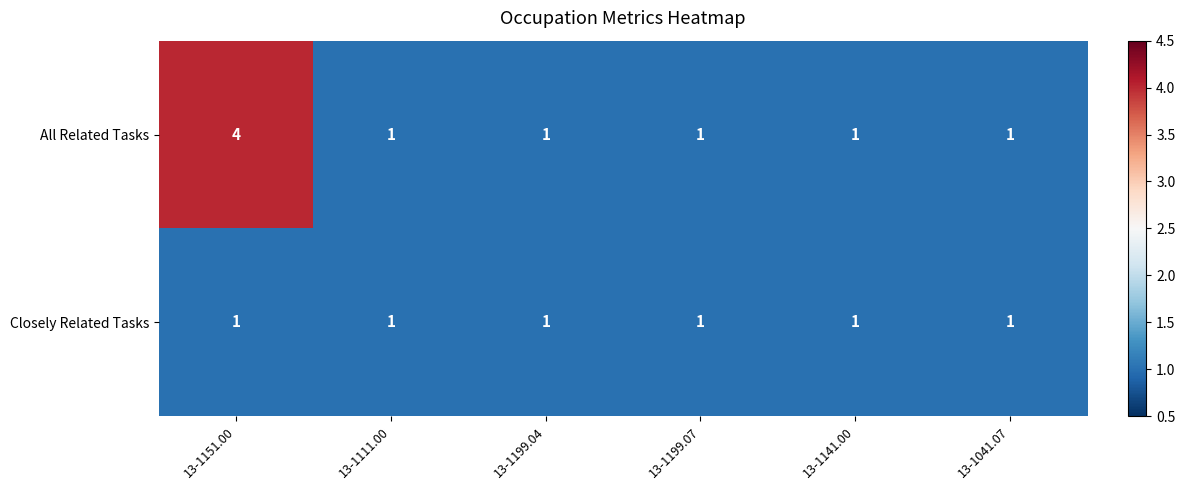

Rank the series by their average value, from lowest to highest.

Closely Related Tasks, All Related Tasks